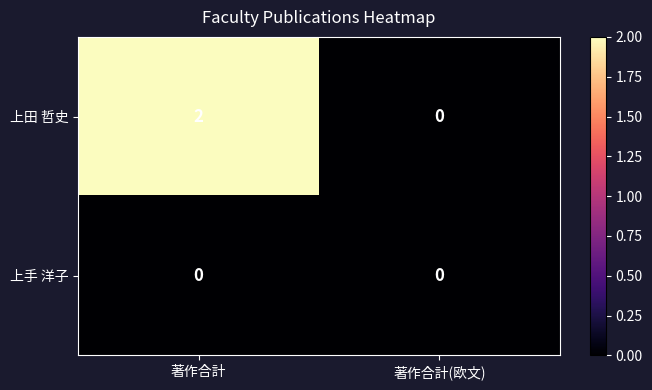

List the series in order of their peak value, highest first.

上田 哲史, 上手 洋子